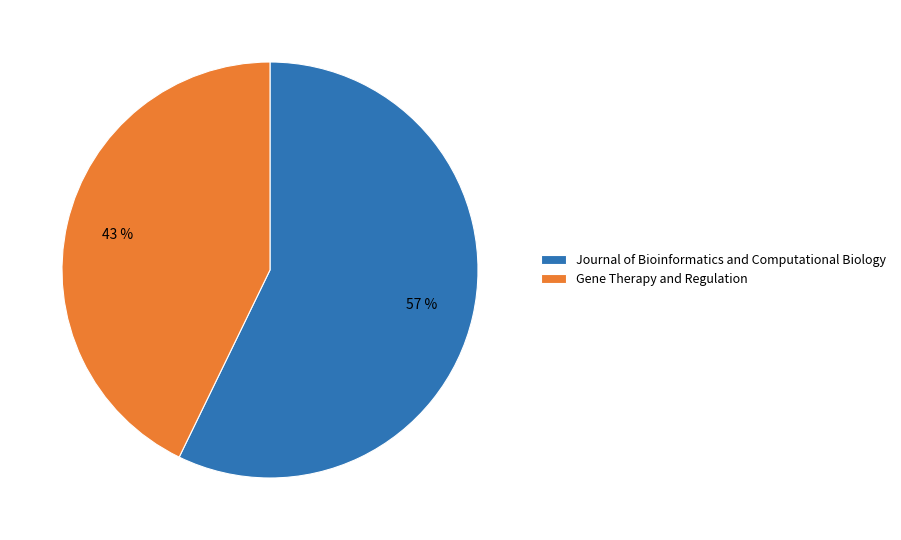

Between Journal of Bioinformatics and Computational Biology and Gene Therapy and Regulation, which is larger?

Journal of Bioinformatics and Computational Biology